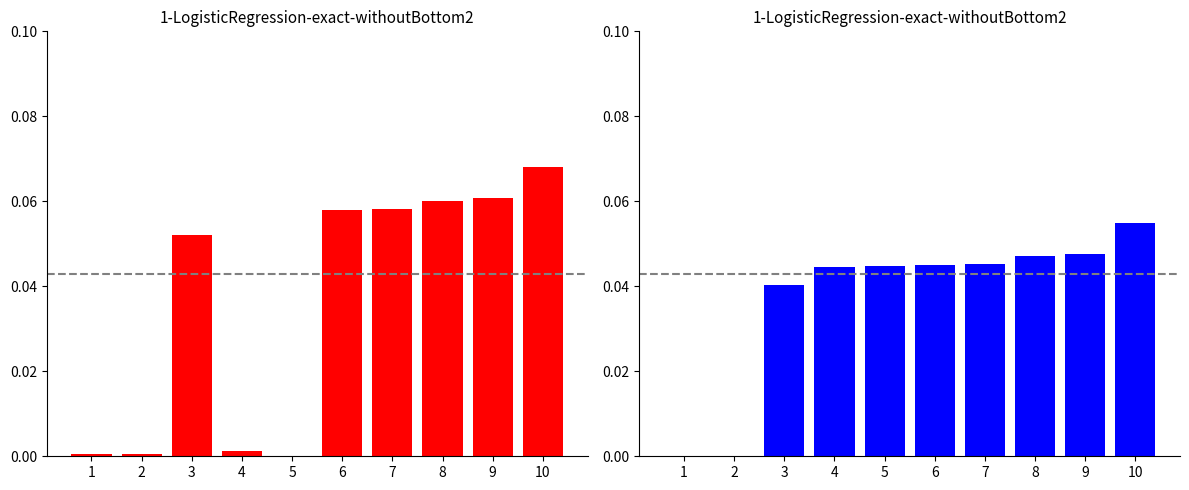

Rank the series at 8 from lowest to highest value.

id, work_id